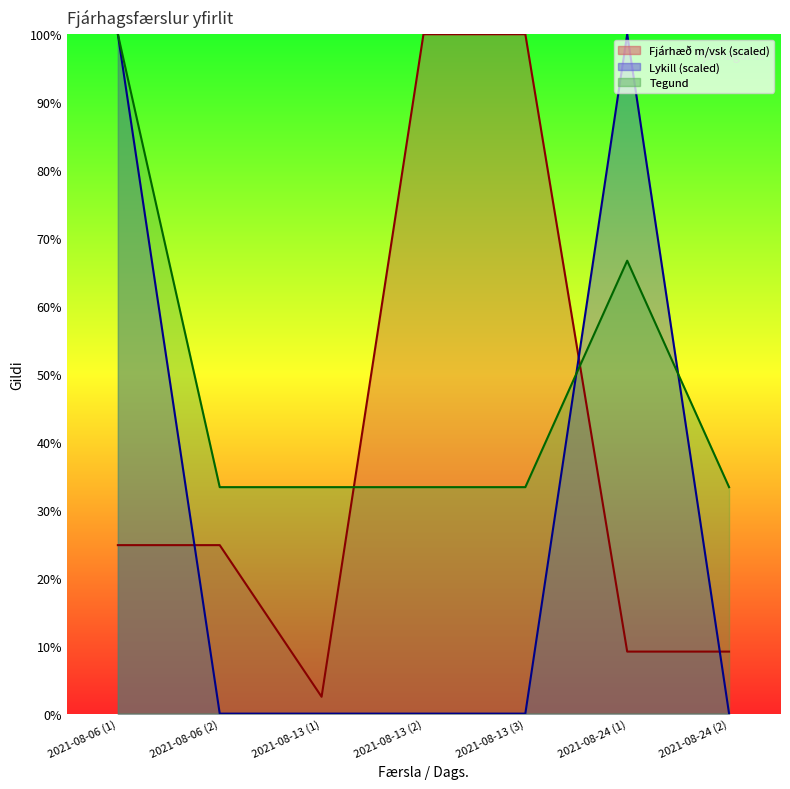

How many lines are shown in the chart?

3